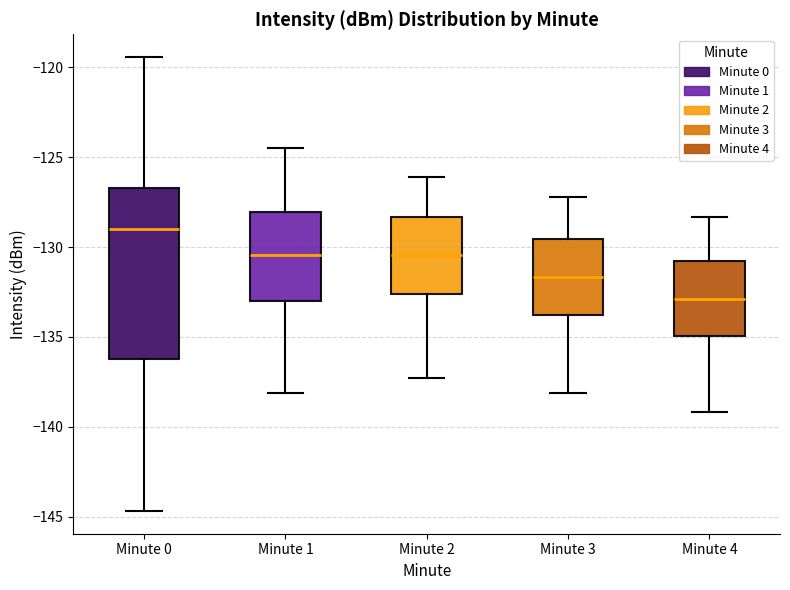

Which box is the tallest, from its lower edge to its upper edge?

Minute 0